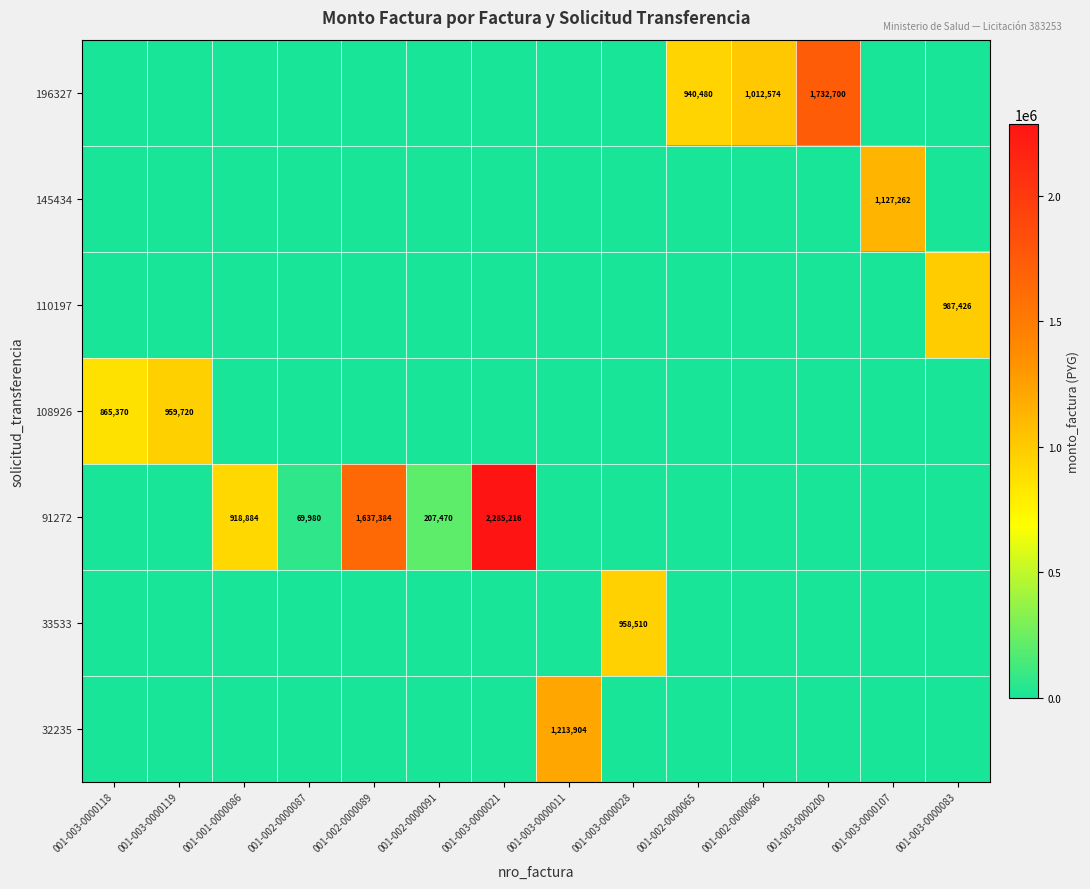

The value of 91272 at 001-003-0000021 is 3096740. True or false?

False